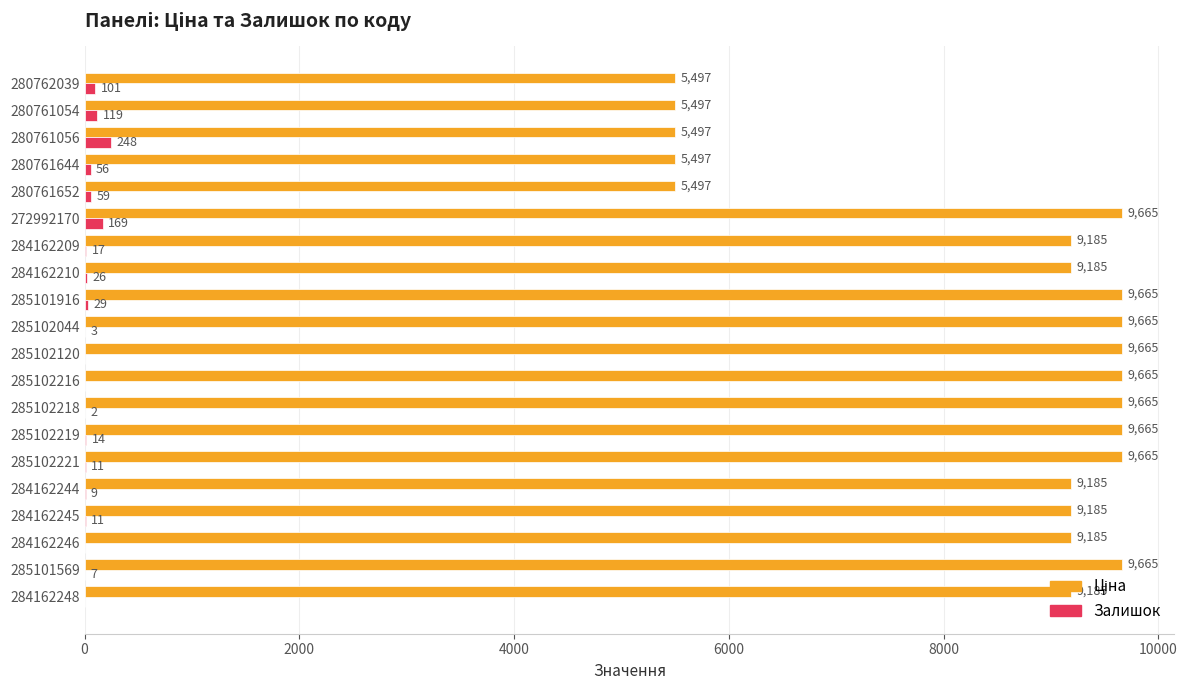

Which series changed the most between 285102219 and 285102120?

Залишок